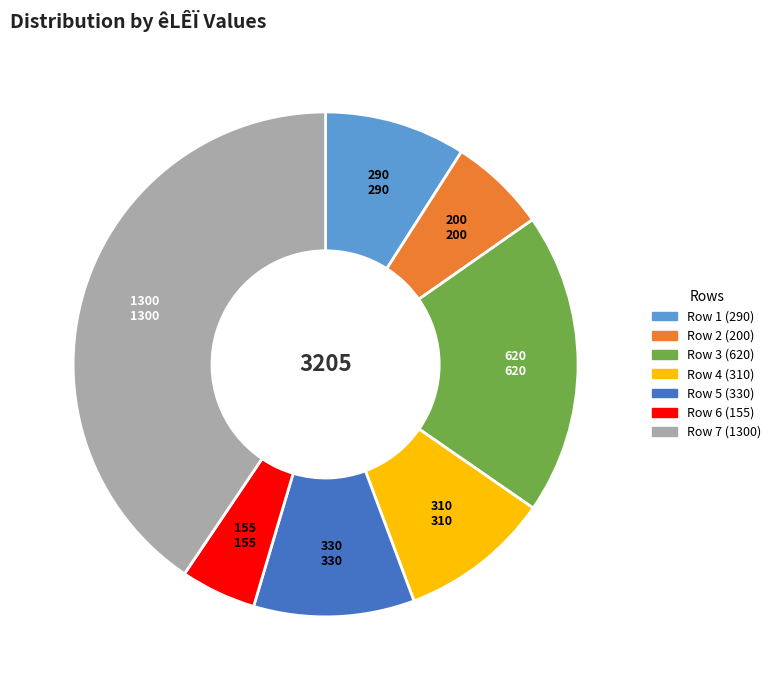

Is there a majority slice in this chart?

No